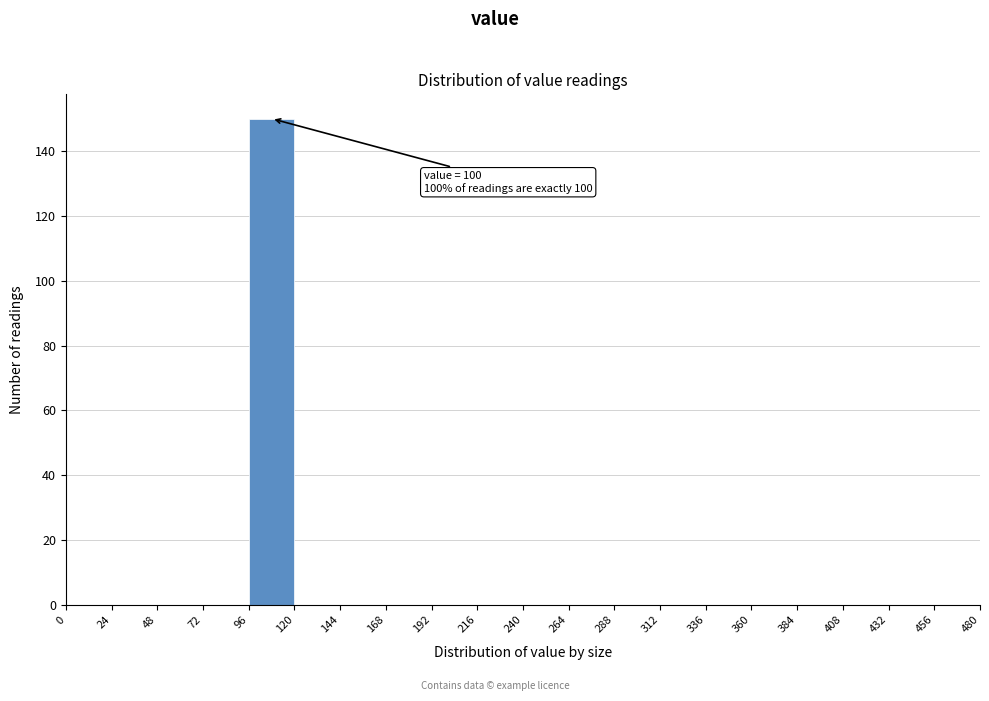

Which range on the x-axis has the tallest bar?

96 to 120